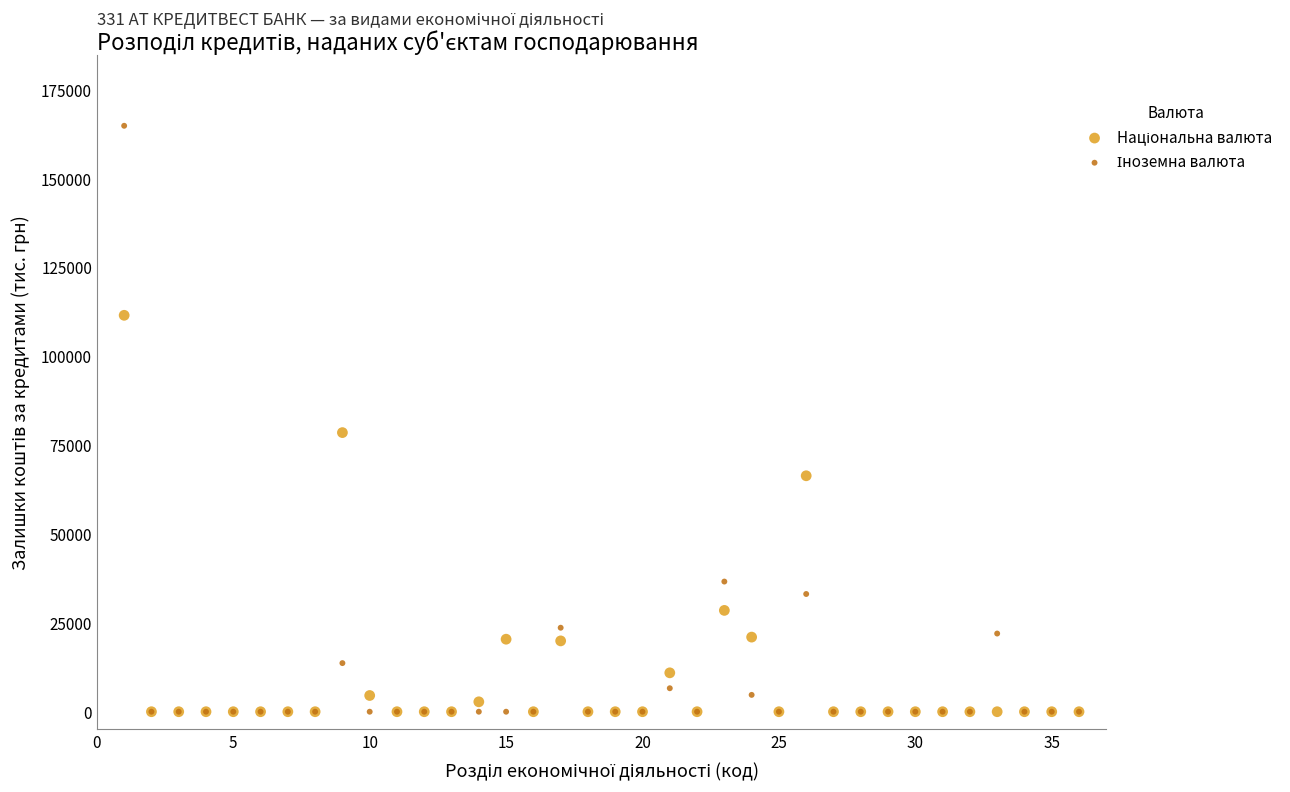

Across all series, what Y value is closest to 82452?

78552.9